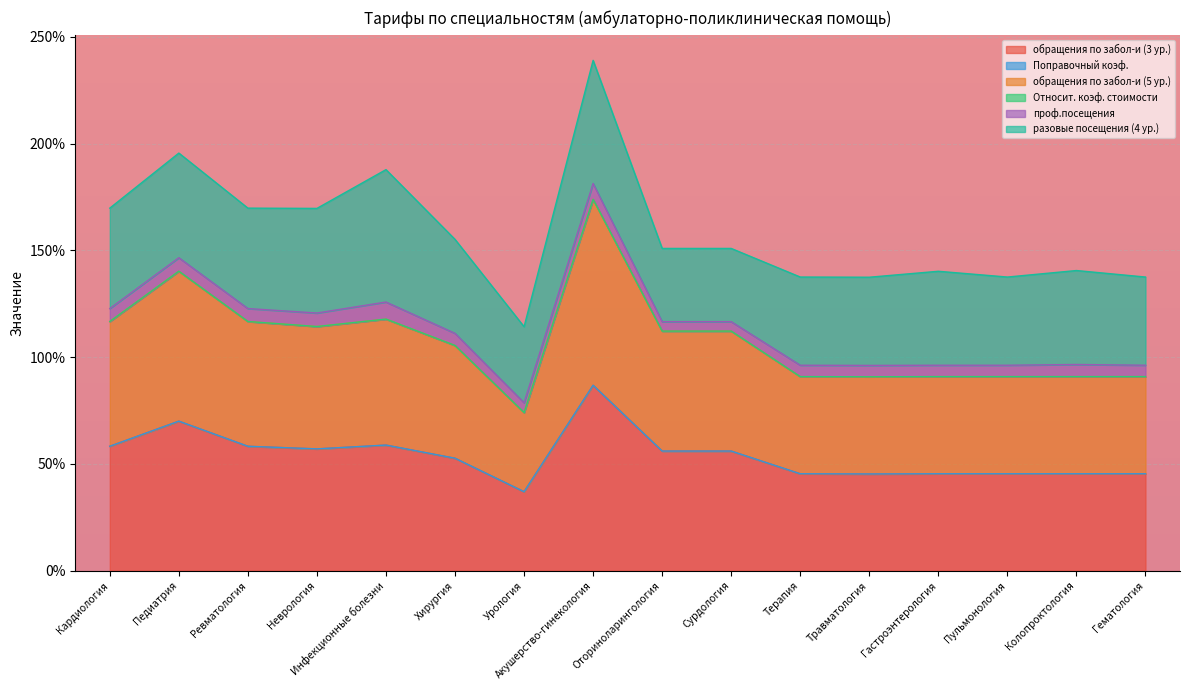

List the labels in order of обращения по забол-и (3 ур.) value, largest first.

Акушерство-гинекология, Педиатрия, Инфекционные болезни, Кардиология, Ревматология, Неврология, Оториноларингология, Сурдология, Хирургия, Терапия, Гастроэнтерология, Пульмонология, Колопроктология, Гематология, Травматология, Урология